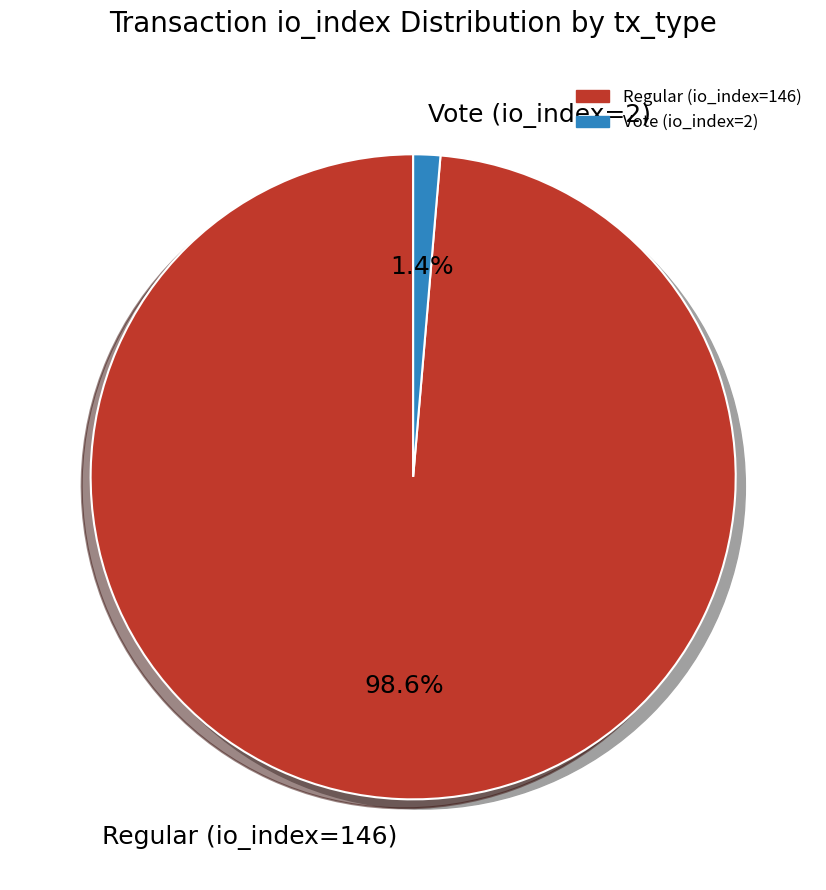

Rank the categories by value from lowest to highest.

Vote (io_index=2), Regular (io_index=146)